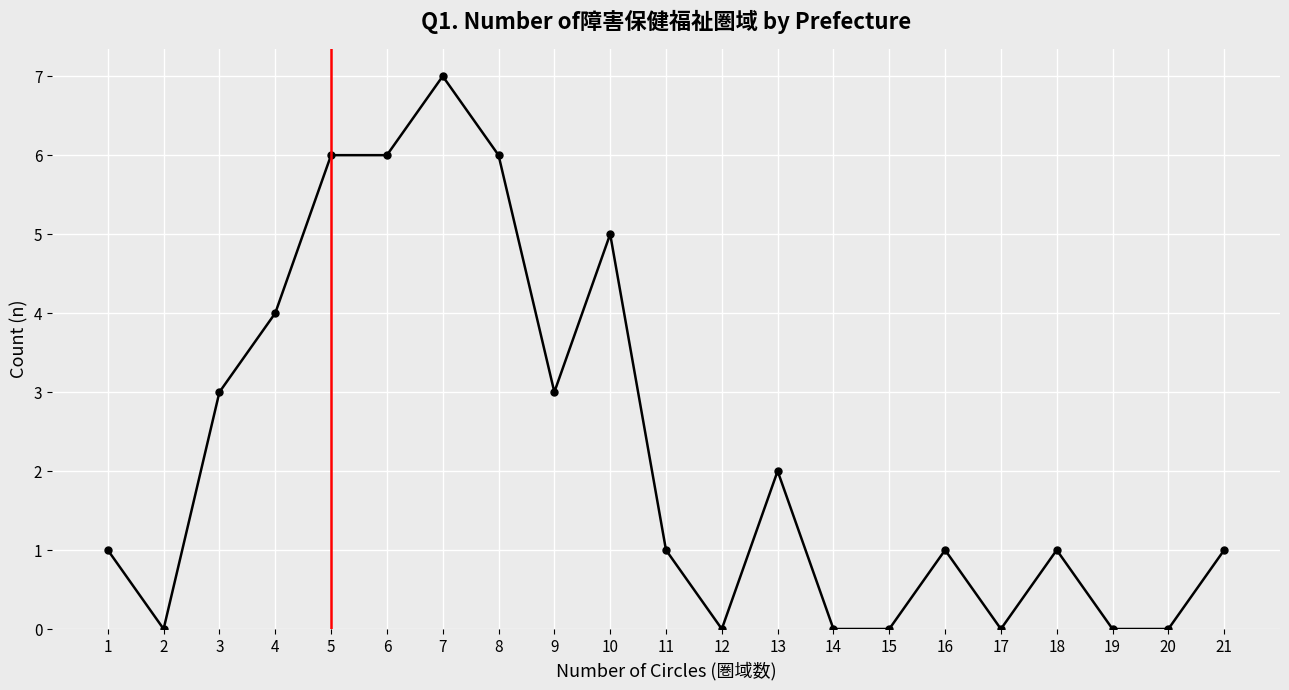

True or false: the data has more than 2 interior local peaks.

True